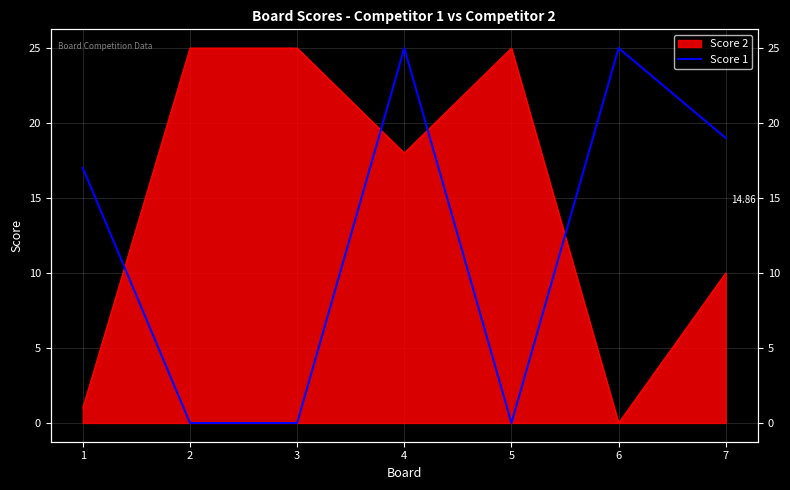

What is the difference between the maximum and minimum values?

25